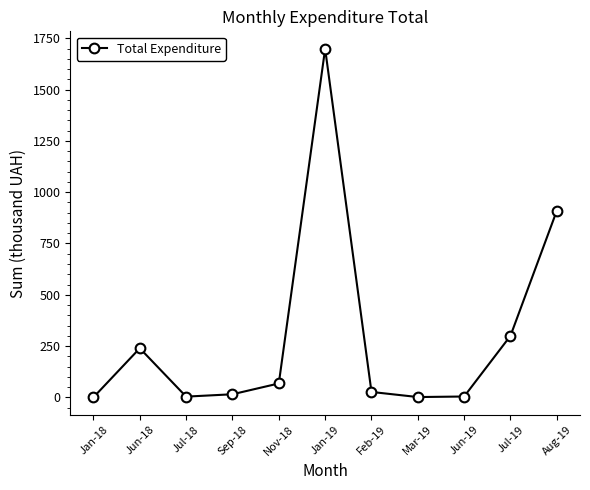

How many points are higher than both their immediate neighbors (excluding endpoints)?

2